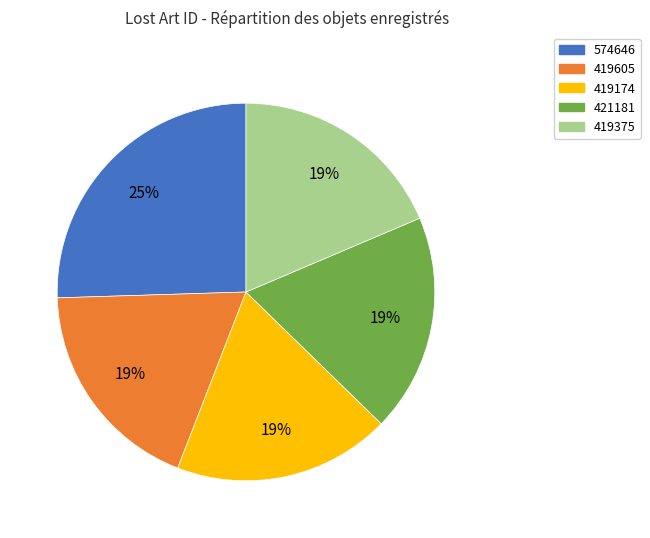

Is there any slice that represents more than half of the pie?

No